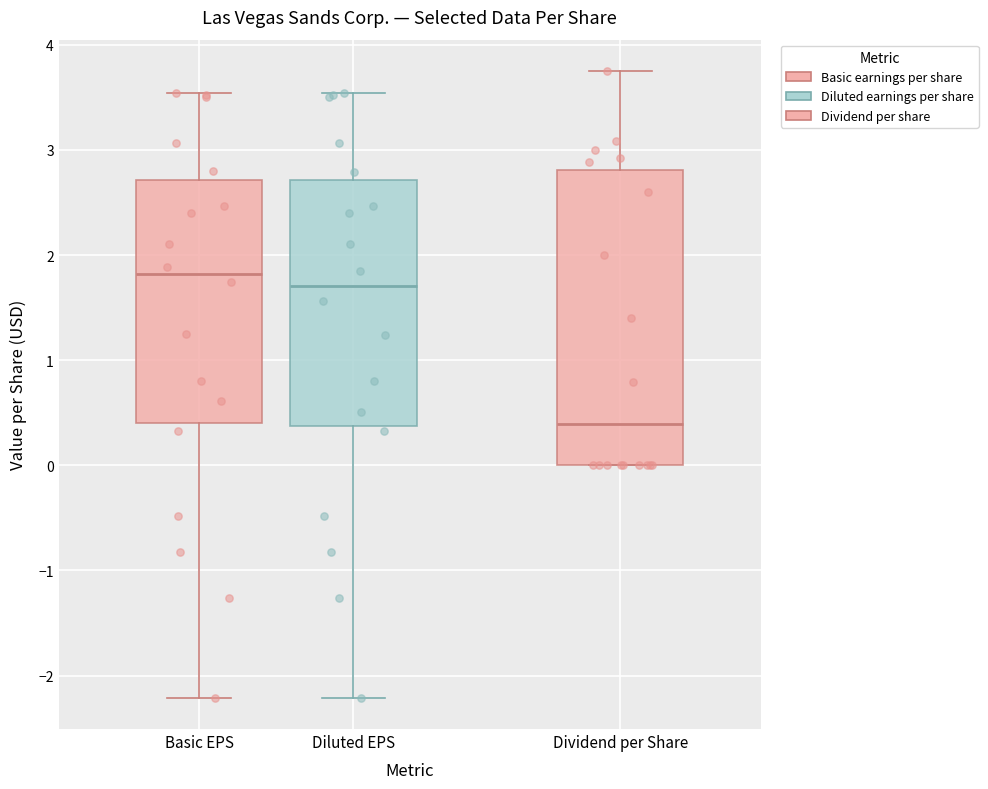

Where does the upper whisker of the box for Basic EPS end on the y-axis? The values are not printed on the chart, so give them approximately, as read against the axis.

3.5